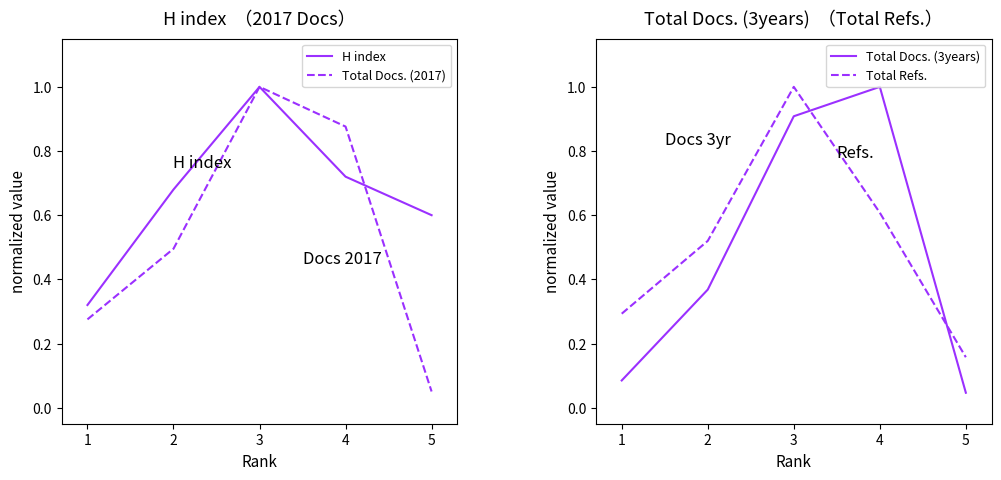

At how many categories does at least one series exceed 0?

5